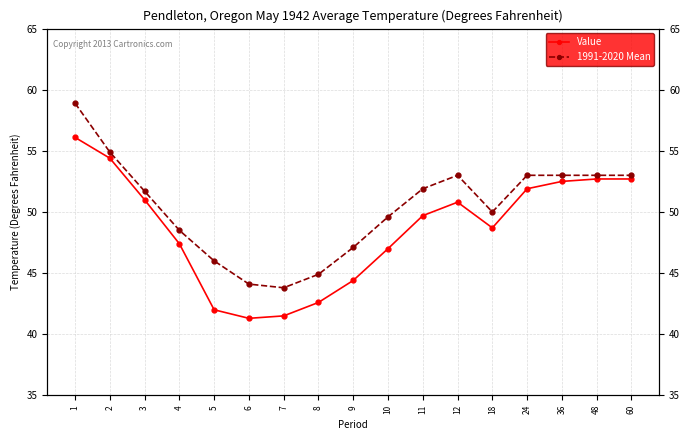

At which category is the sum across all series the highest?

1